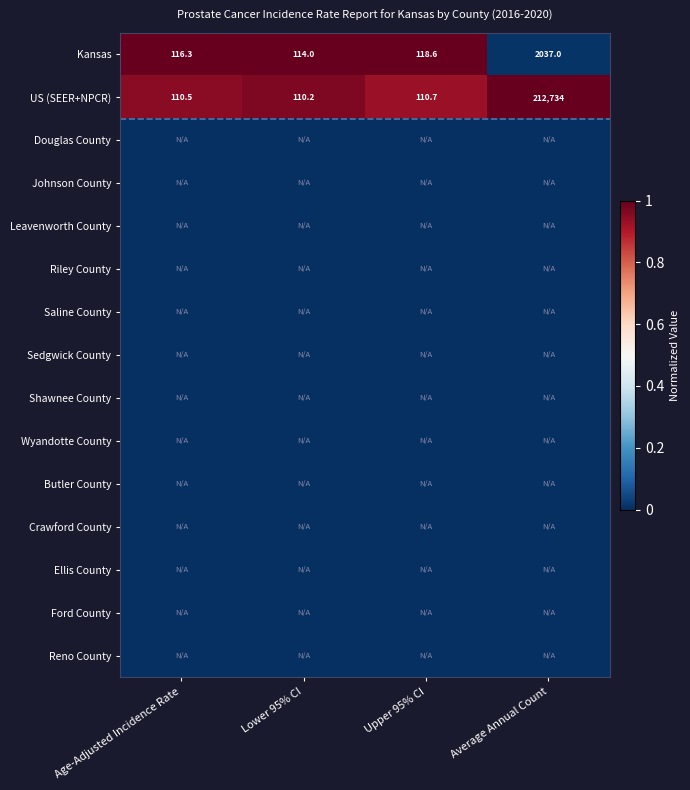

At which label is Kansas closest to 1075?

Upper 95% CI